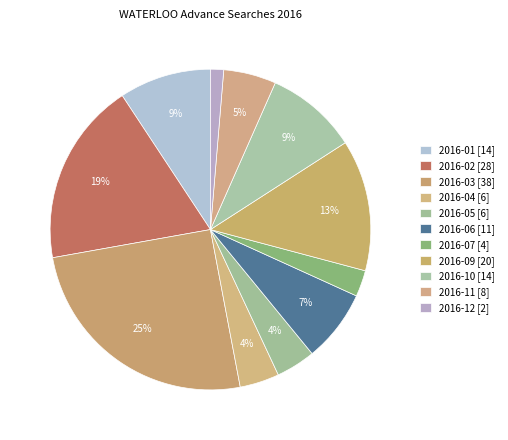

What percentage is NOT represented by 2016-07?

97.4%